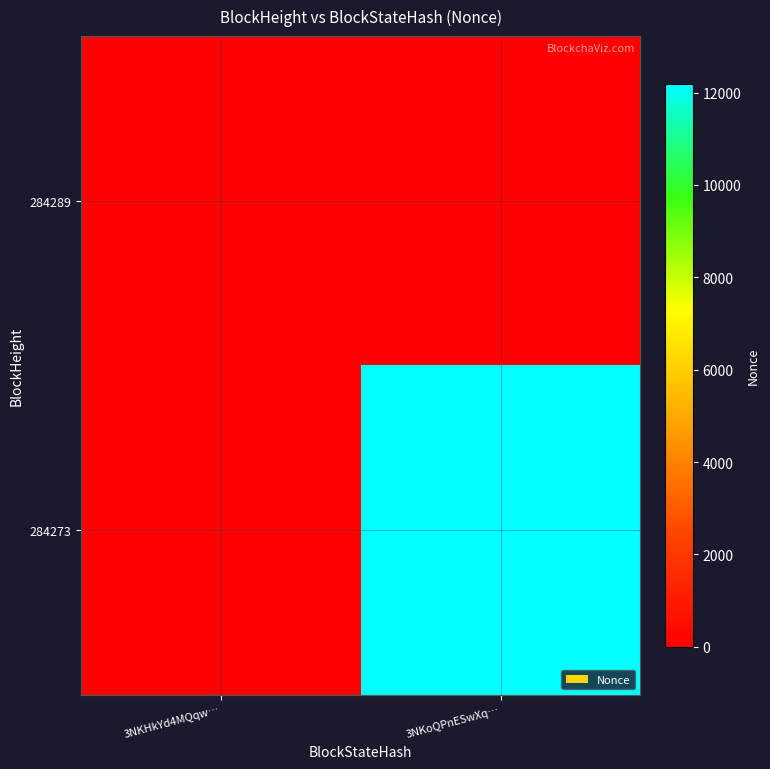

List the series in order of their peak value, highest first.

284273, 284289